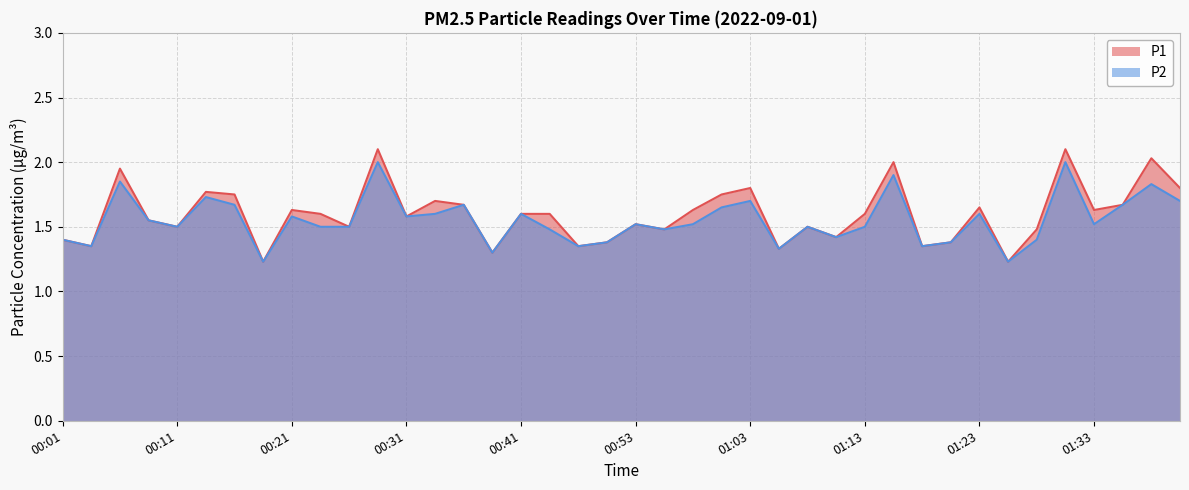

At which category is the sum across all series the highest?

00:28